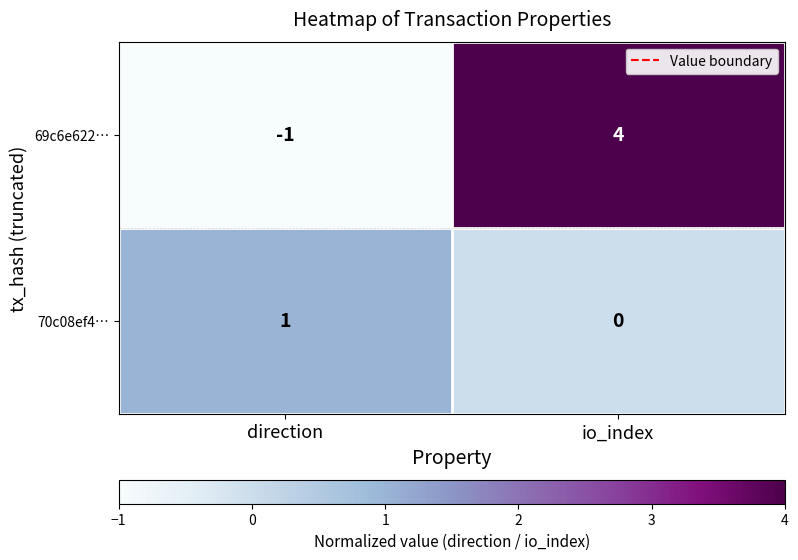

Which series has the widest spread of values?

69c6e622…